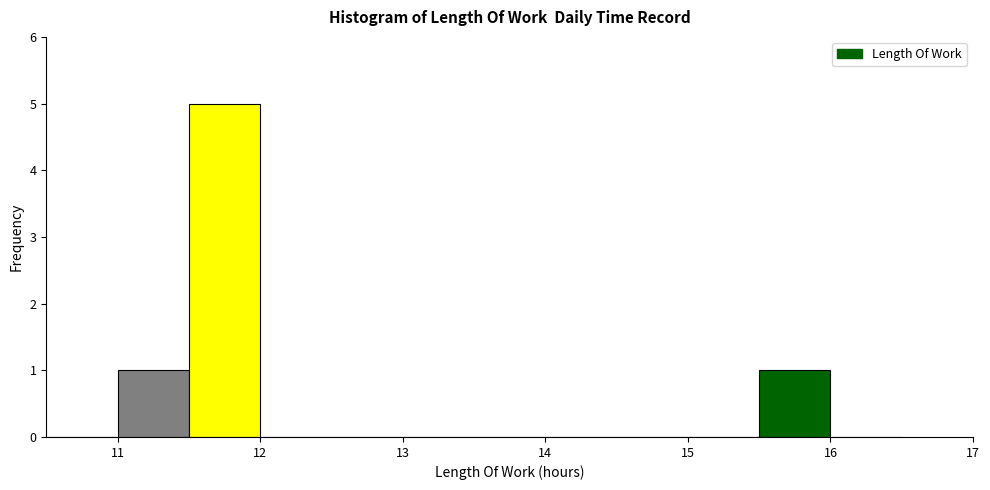

Reading left to right, list every bar in this chart as the range it spans on the x-axis followed by its height. The values are not printed on the chart, so give them approximately, as read against the axis.

10.5 to 11.0: 0
11.0 to 11.5: 1
11.5 to 12.0: 5
12.0 to 12.5: 0
12.5 to 13.0: 0
13.0 to 13.5: 0
13.5 to 14.0: 0
14.0 to 14.5: 0
14.5 to 15.0: 0
15.0 to 15.5: 0
15.5 to 16.0: 1
16.0 to 16.5: 0